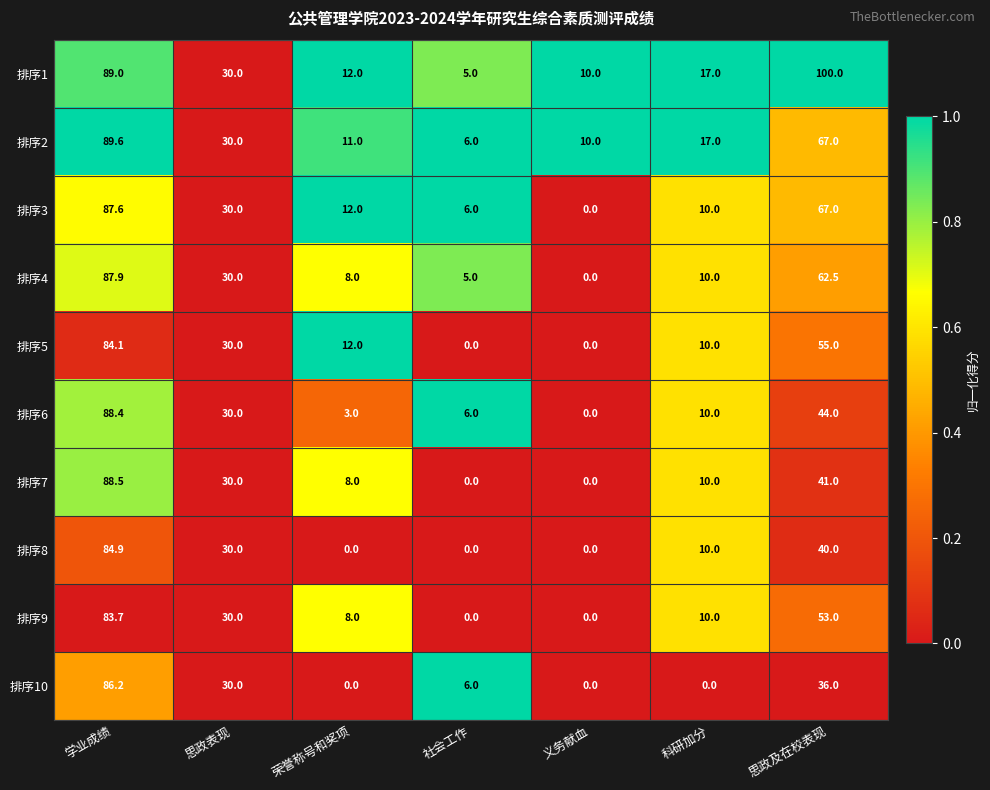

Which series changed the most between 学业成绩 and 科研加分?

排序10